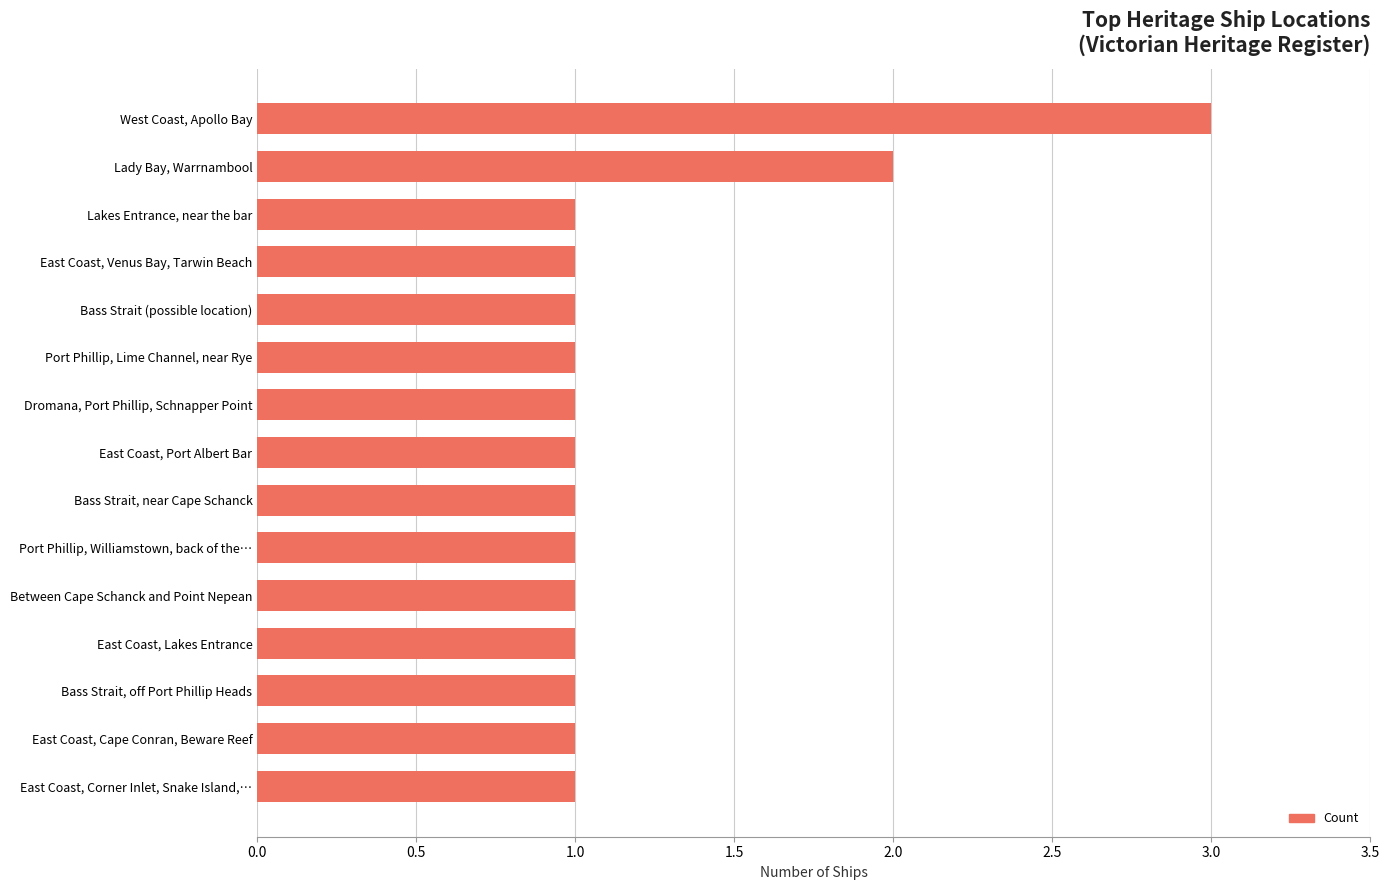

Reading bottom to top, list all the values displayed in this chart.

East Coast, Corner Inlet, Snake Island,…=1	East Coast, Cape Conran, Beware Reef=1	Bass Strait, off Port Phillip Heads=1	East Coast, Lakes Entrance=1	Between Cape Schanck and Point Nepean=1	Port Phillip, Williamstown, back of the…=1	Bass Strait, near Cape Schanck=1	East Coast, Port Albert Bar=1	Dromana, Port Phillip, Schnapper Point=1	Port Phillip, Lime Channel, near Rye=1	Bass Strait (possible location)=1	East Coast, Venus Bay, Tarwin Beach=1	Lakes Entrance, near the bar=1	Lady Bay, Warrnambool=2	West Coast, Apollo Bay=3